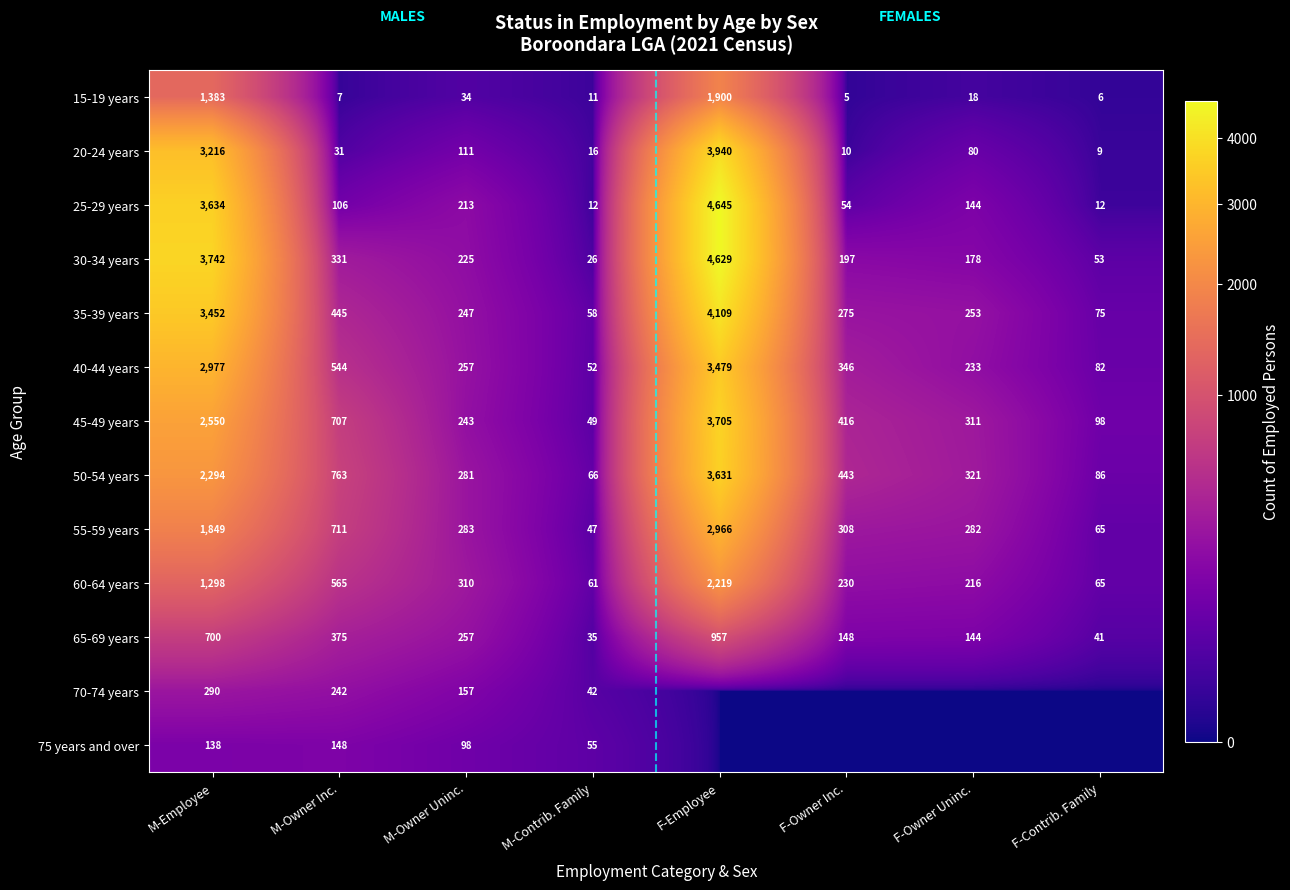

The value of 40-44 years at F-Contrib. Family is 82. True or false?

True